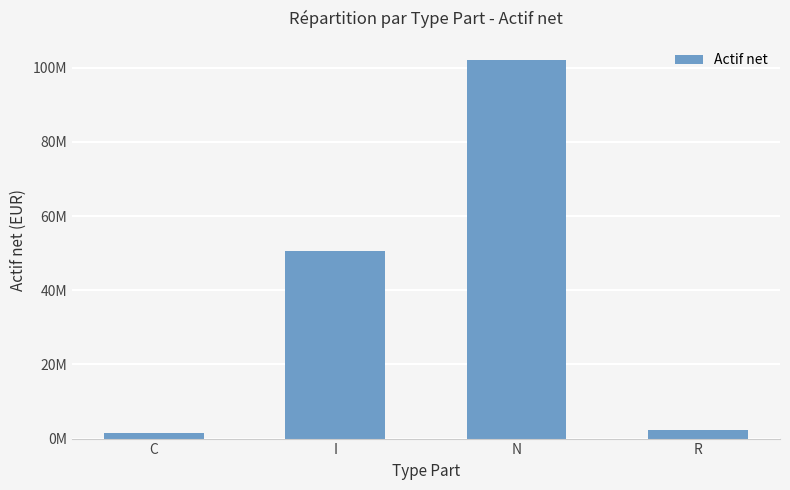

What is the average value?

39193691.8